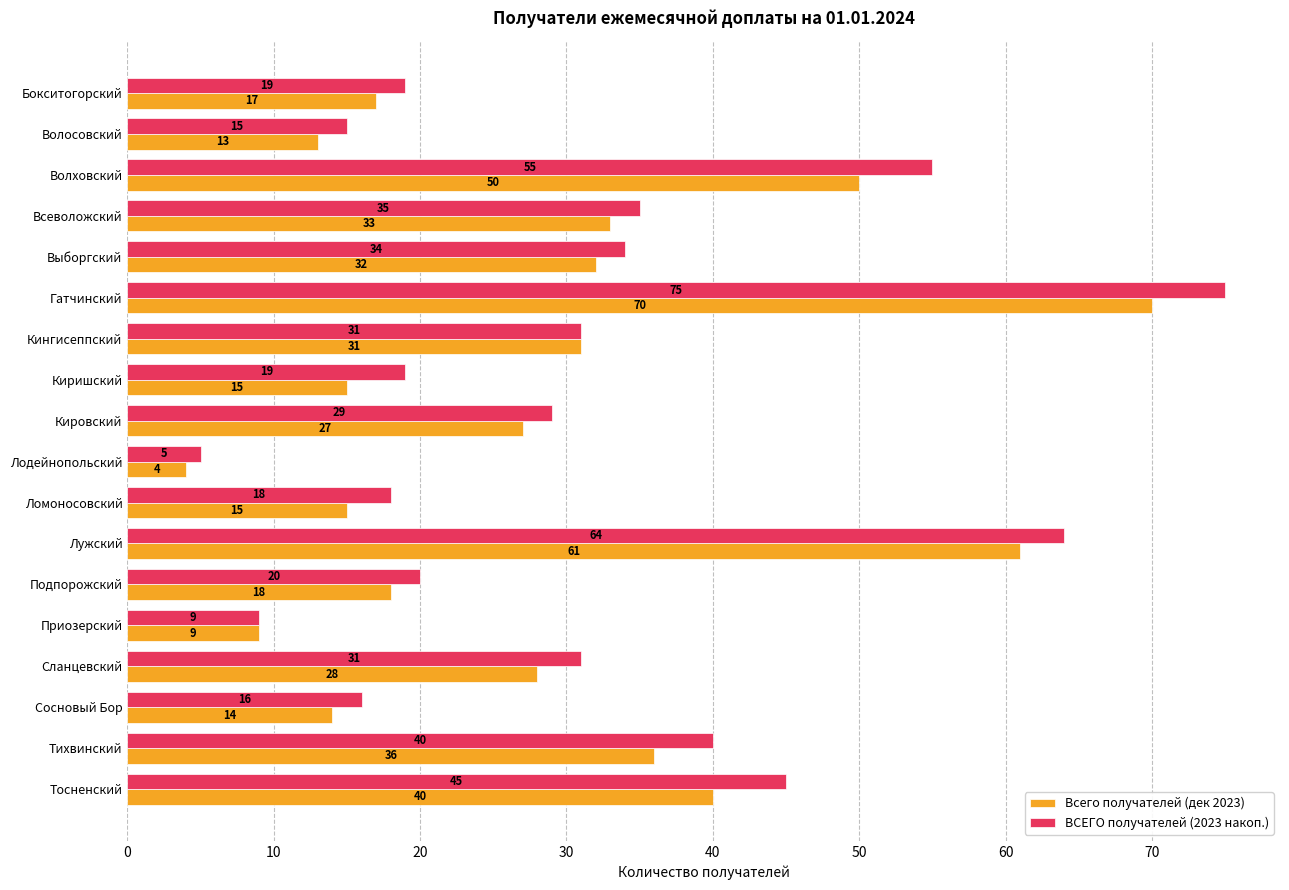

Where is ВСЕГО получателей (2023 накоп.) nearest to the value 40?

Тихвинский